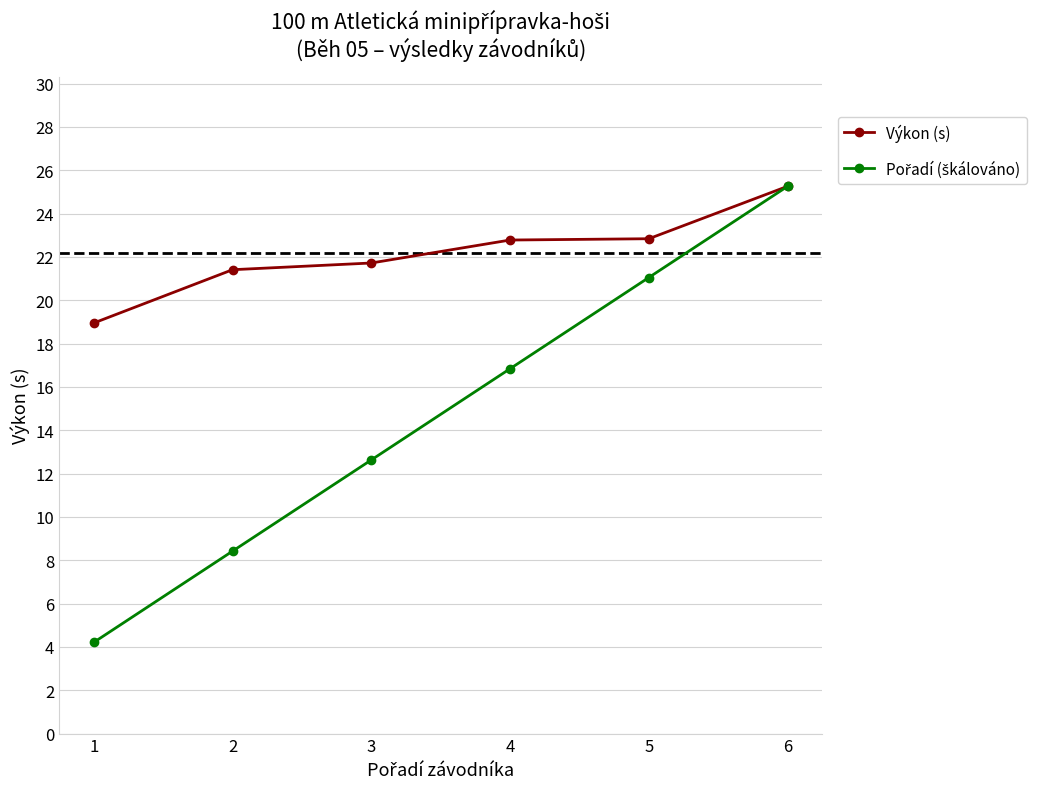

What is the smallest value displayed?

4.2